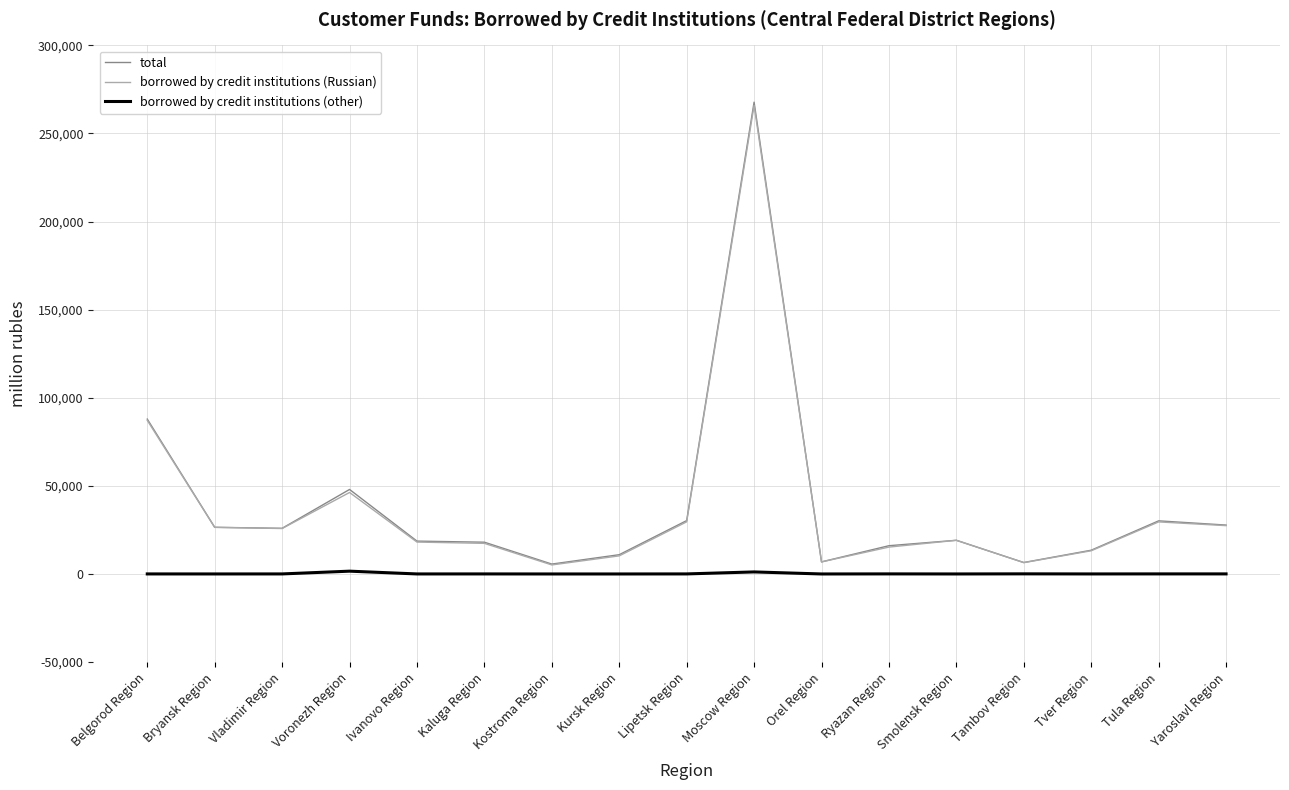

The total series shows 25923 at Vladimir Region. True or false?

True